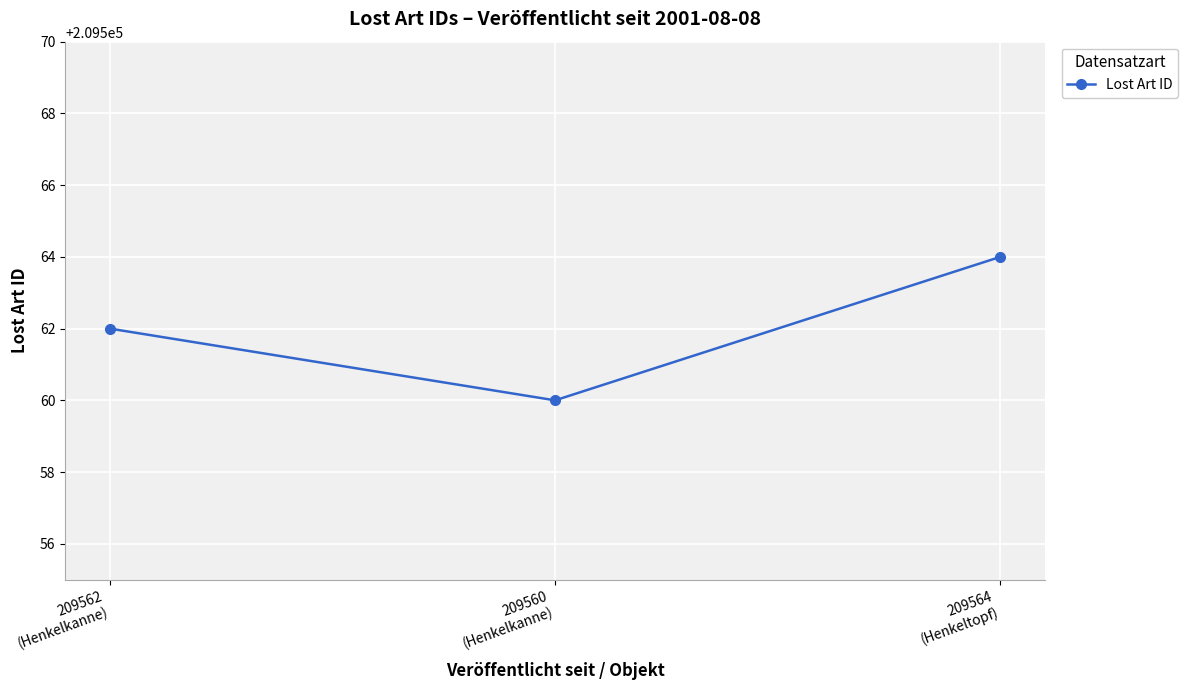

Is this an area chart (filled region under the line)?

No